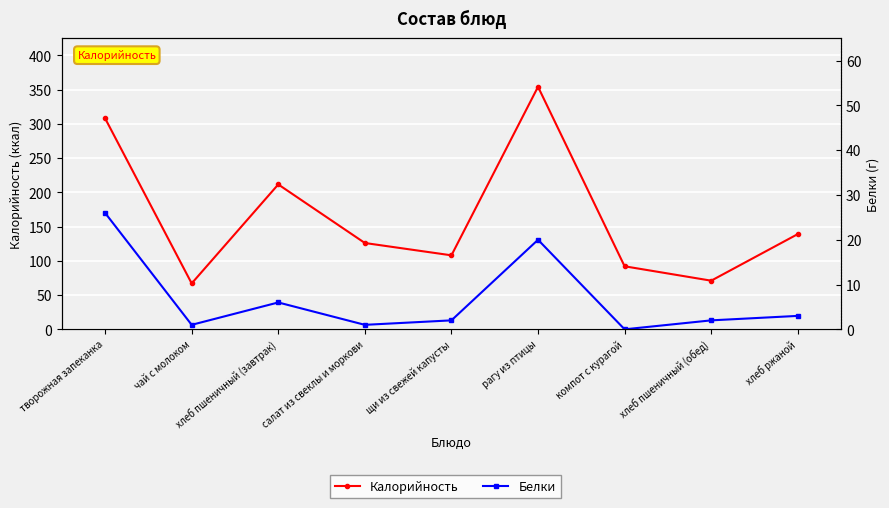

What is the value of the Белки point at the 8th from the left?

2.0